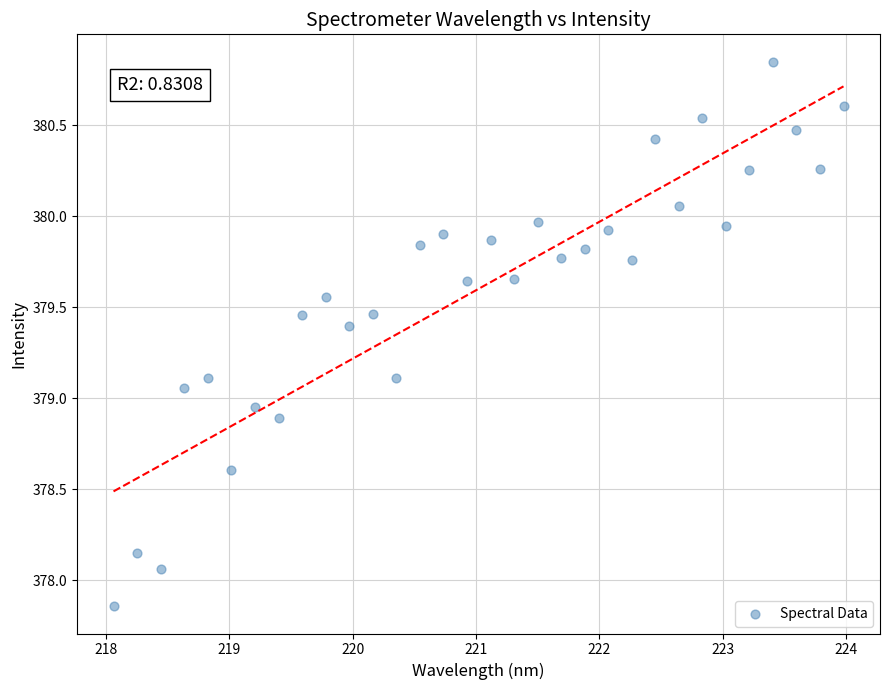

What is the range of Y values (max minus min)?

3.0